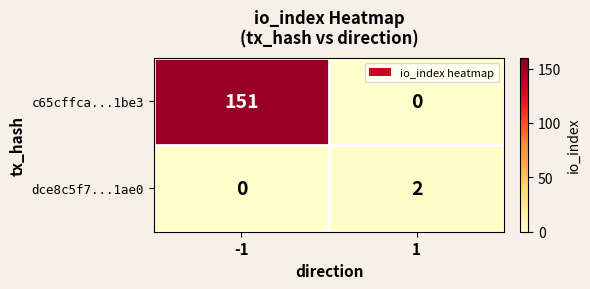

What is the total value across all series at -1?

151